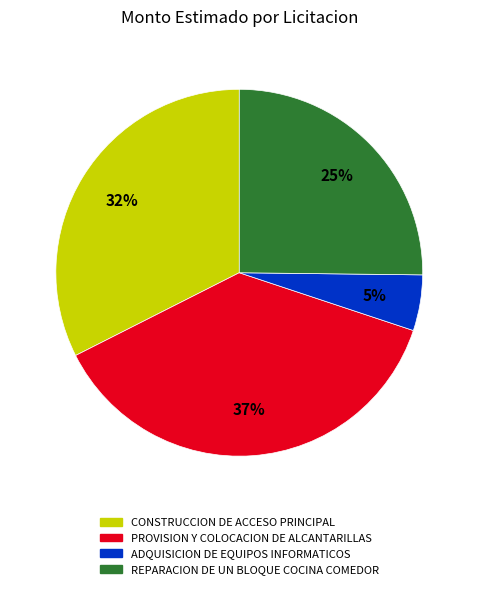

Rank the categories by value from highest to lowest.

PROVISION Y COLOCACION DE ALCANTARILLAS, CONSTRUCCION DE ACCESO PRINCIPAL, REPARACION DE UN BLOQUE COCINA COMEDOR, ADQUISICION DE EQUIPOS INFORMATICOS